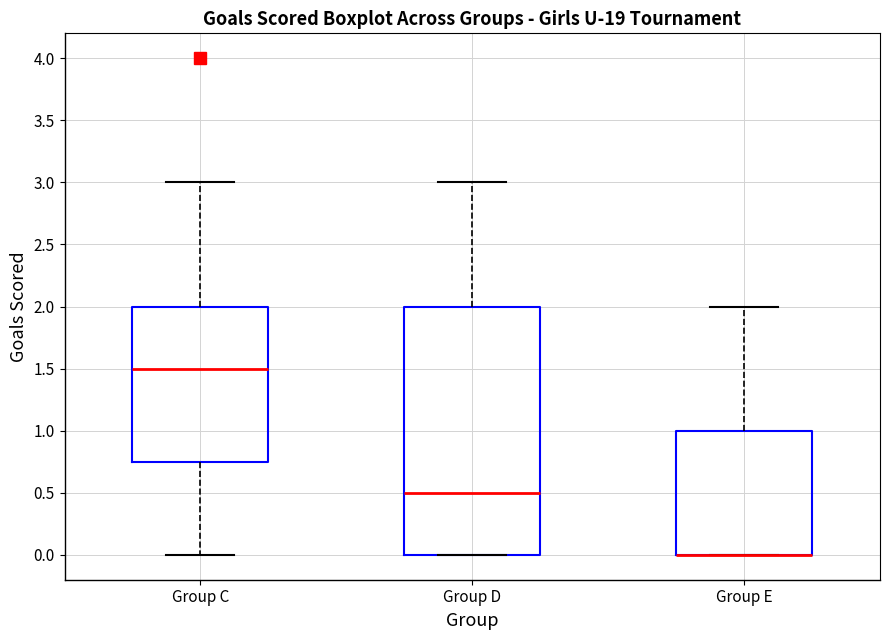

Reading left to right, transcribe this box plot: for each box, give where its median line is, the range the box spans, and where its two whiskers end, as read against the y-axis. The values are not printed on the chart, so give them approximately, as read against the axis.

Group C: median 1.50, box 0.75 to 2.00, whiskers 0.00 to 3.00
Group D: median 0.50, box 0.00 to 2.00, whiskers 0.00 to 3.00
Group E: median 0.00 (drawn on the box's lower edge), box 0.00 to 1.00, whiskers 0.00 to 2.00